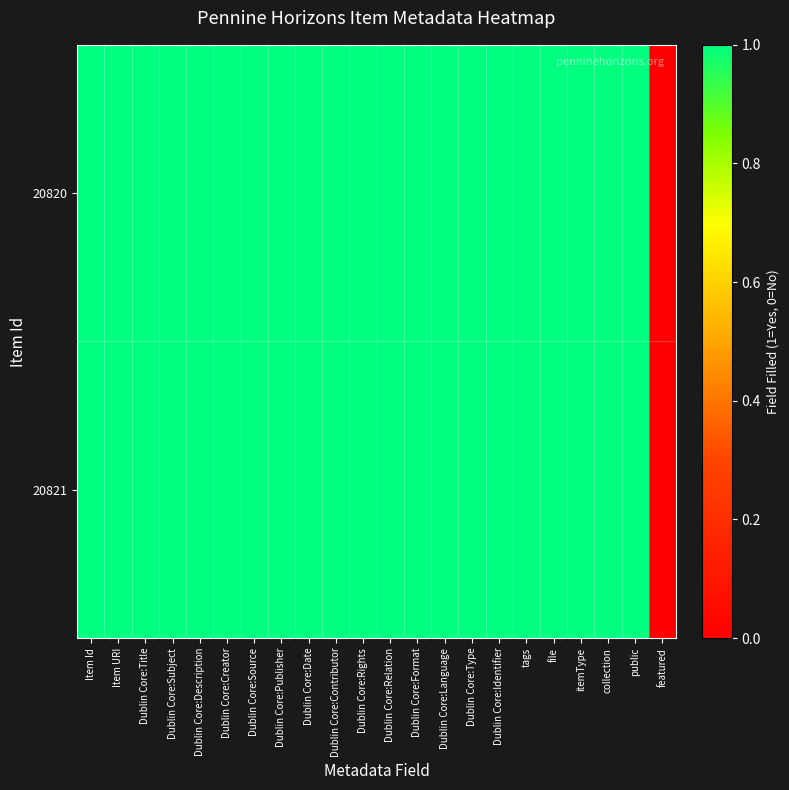

Reading left to right, extract all data points from this chart.

20820: Item Id=1	Item URI=1	Dublin Core:Title=1	Dublin Core:Subject=1	Dublin Core:Description=1	Dublin Core:Creator=1	Dublin Core:Source=1	Dublin Core:Publisher=1	Dublin Core:Date=1	Dublin Core:Contributor=1	Dublin Core:Rights=1	Dublin Core:Relation=1	Dublin Core:Format=1	Dublin Core:Language=1	Dublin Core:Type=1	Dublin Core:Identifier=1	tags=1	file=1	itemType=1	collection=1	public=1	featured=0
20821: Item Id=1	Item URI=1	Dublin Core:Title=1	Dublin Core:Subject=1	Dublin Core:Description=1	Dublin Core:Creator=1	Dublin Core:Source=1	Dublin Core:Publisher=1	Dublin Core:Date=1	Dublin Core:Contributor=1	Dublin Core:Rights=1	Dublin Core:Relation=1	Dublin Core:Format=1	Dublin Core:Language=1	Dublin Core:Type=1	Dublin Core:Identifier=1	tags=1	file=1	itemType=1	collection=1	public=1	featured=0